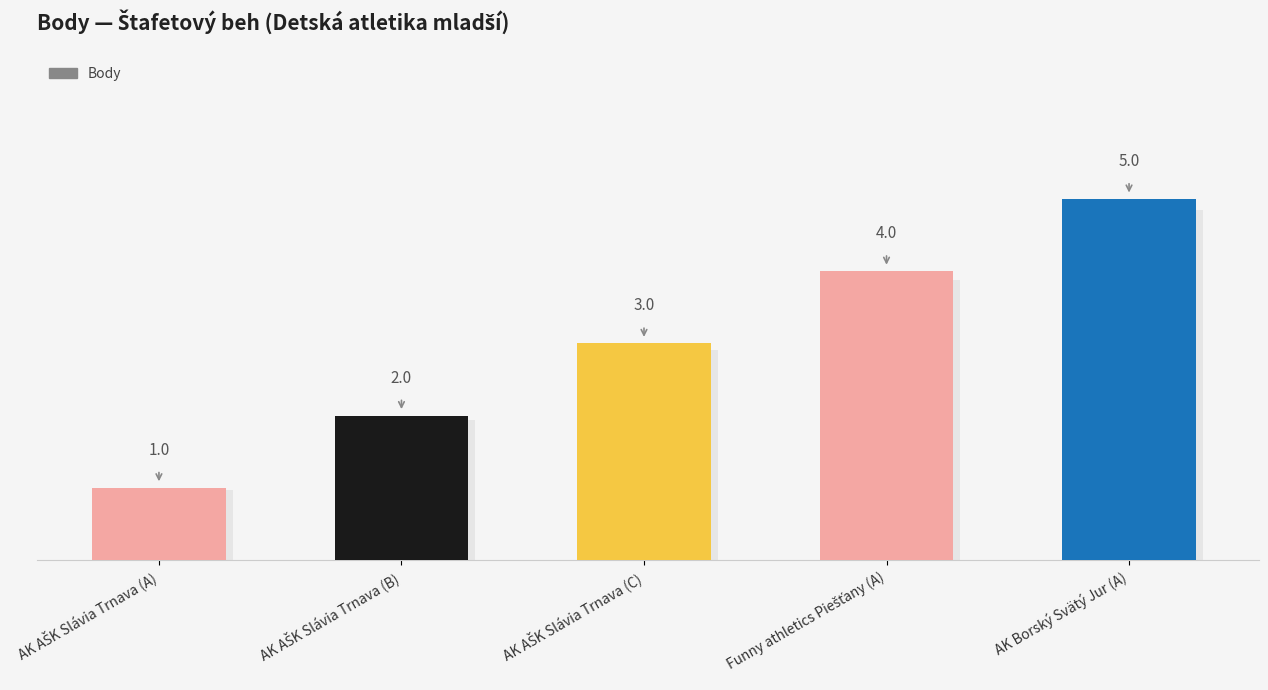

What is the greatest value displayed?

5